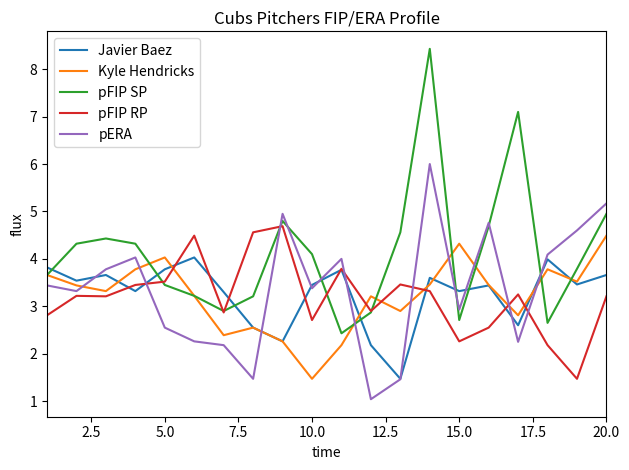

What is the smallest value displayed?

1.0